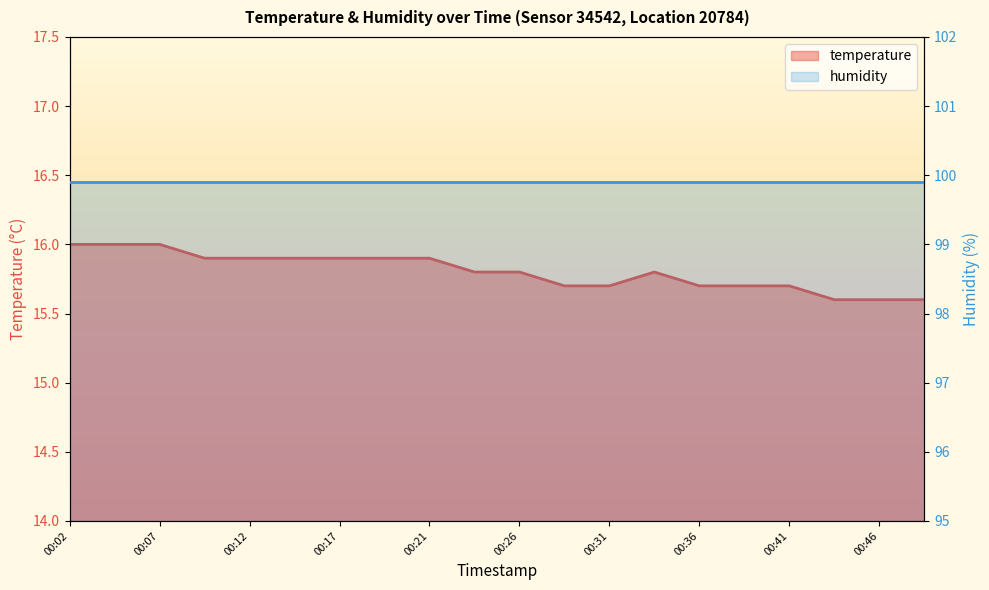

Rank the categories by value from highest to lowest.

00:02, 00:04, 00:07, 00:09, 00:12, 00:14, 00:17, 00:19, 00:21, 00:24, 00:26, 00:34, 00:29, 00:31, 00:36, 00:39, 00:41, 00:43, 00:46, 00:48